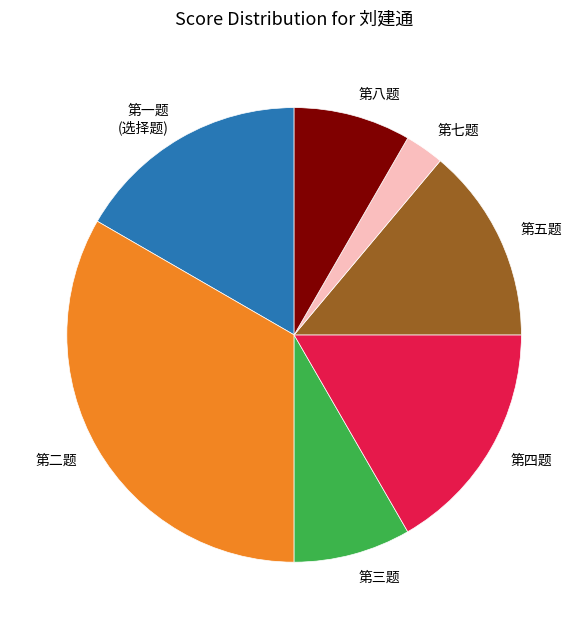

Does 第一题 (选择题) account for over 50% of the chart?

No